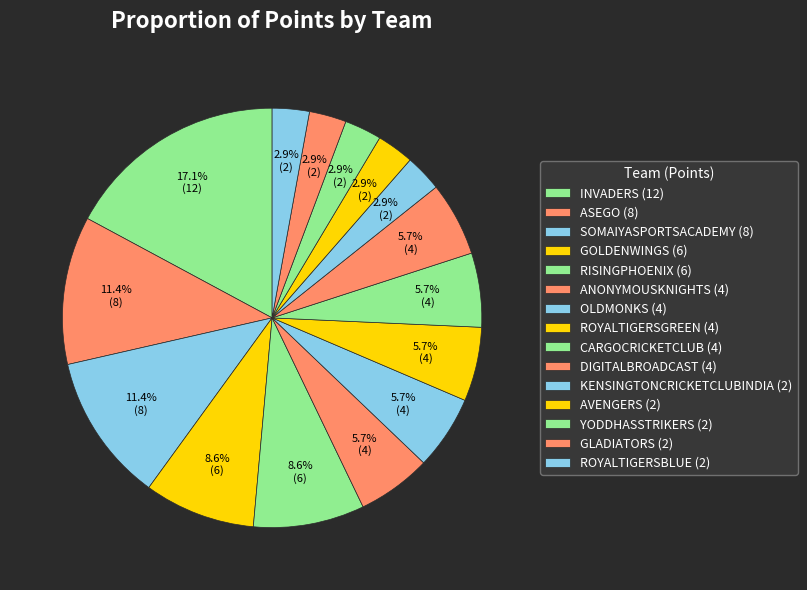

How many slices are in this pie chart?

15